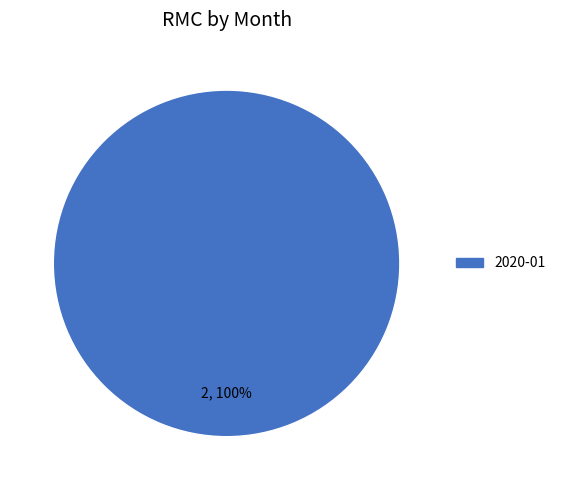

Is there a majority slice in this chart?

Yes